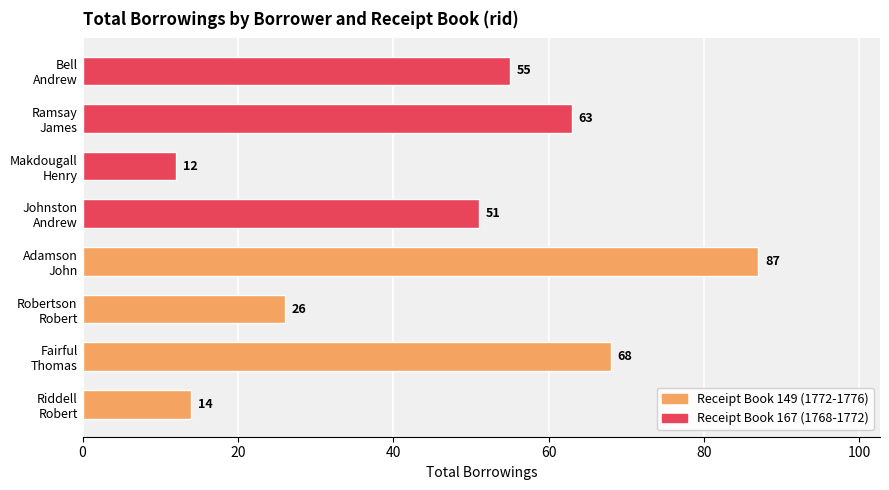

What is the average value?

47